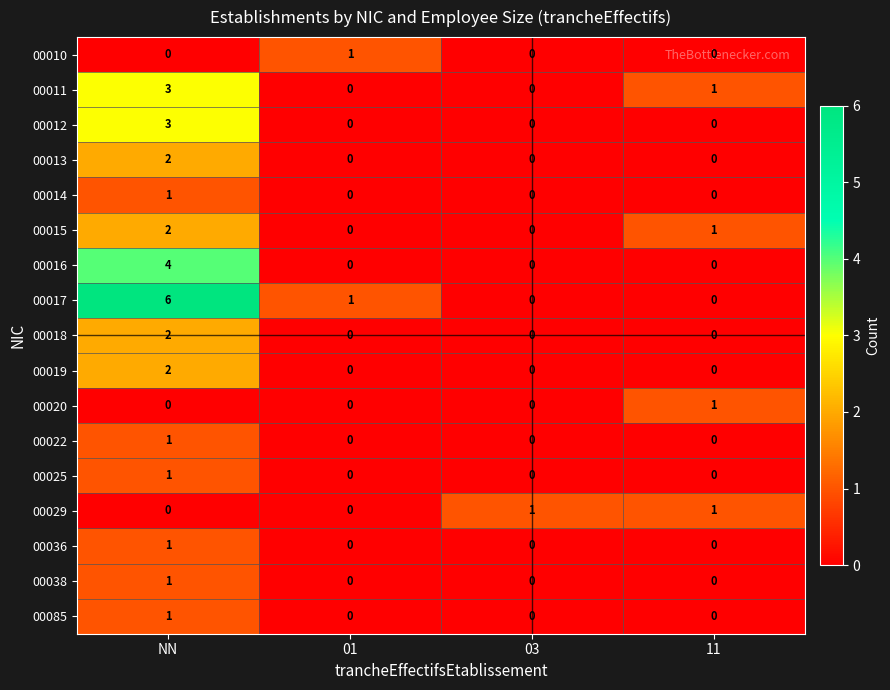

The value of 00015 at 11 is 0. True or false?

False